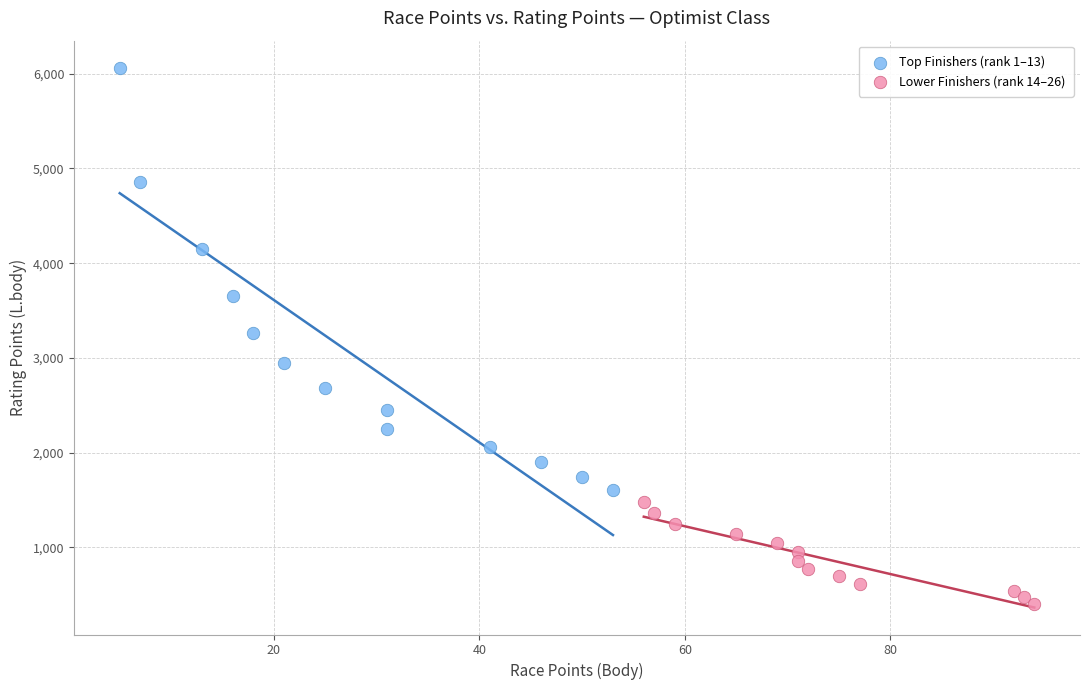

Which series has the widest spread of Y values?

Top Finishers (rank 1–13)